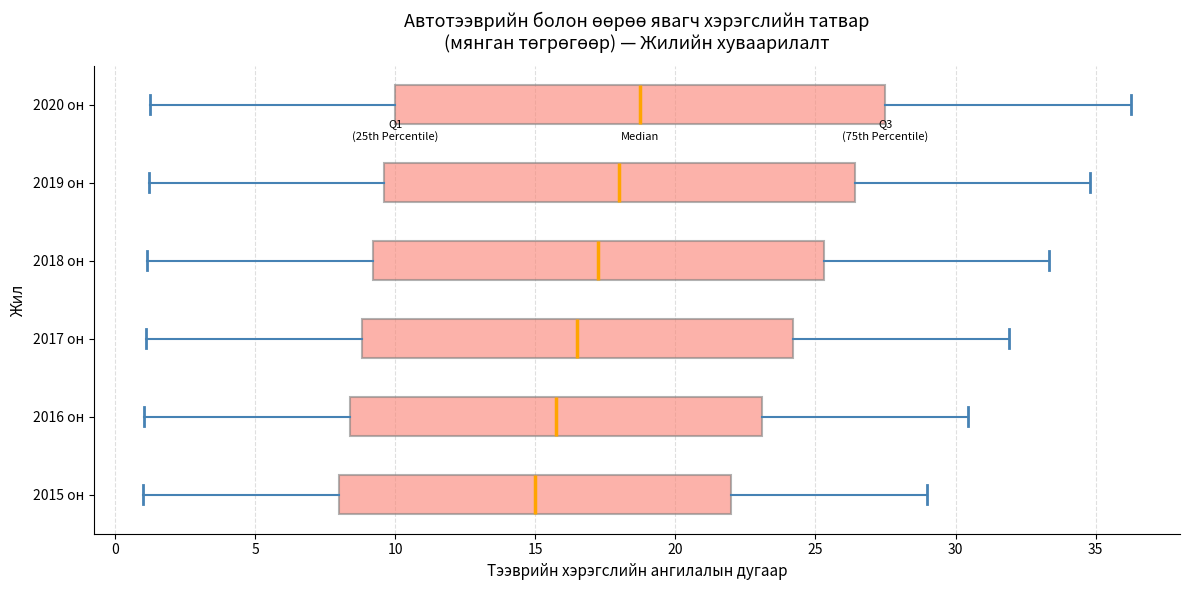

Which box's median line is the furthest to the right?

2020 он